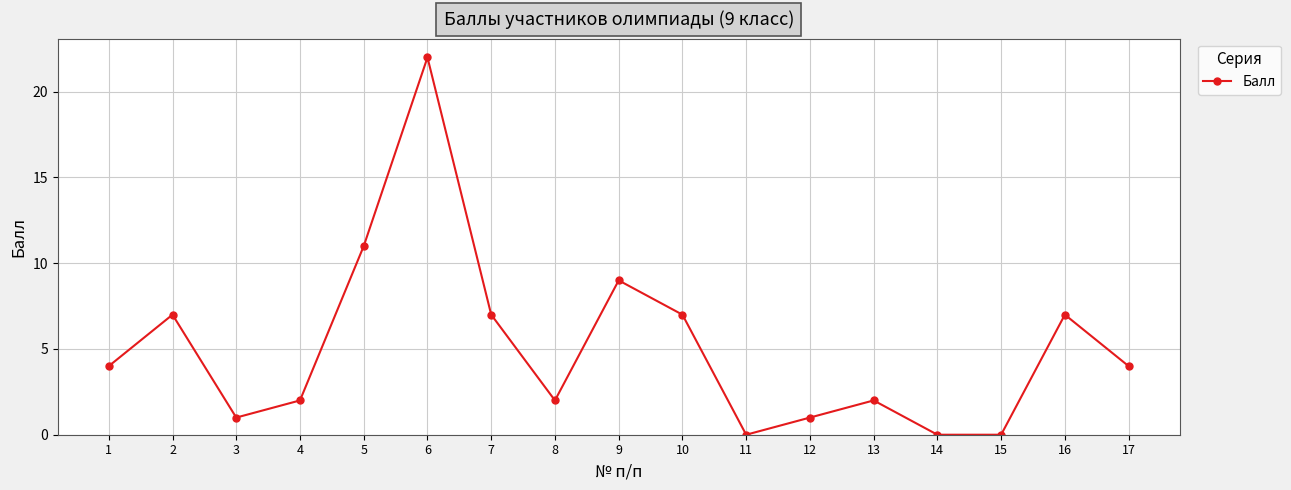

Which label corresponds to the largest value in the chart?

6